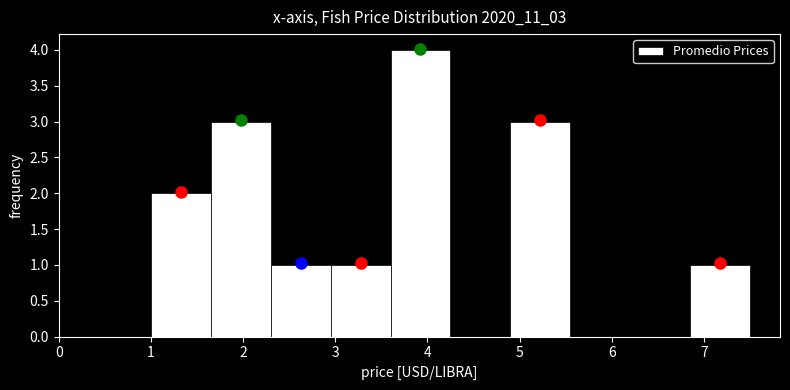

Over which range of the x-axis is the bar tallest?

3.60 to 4.25